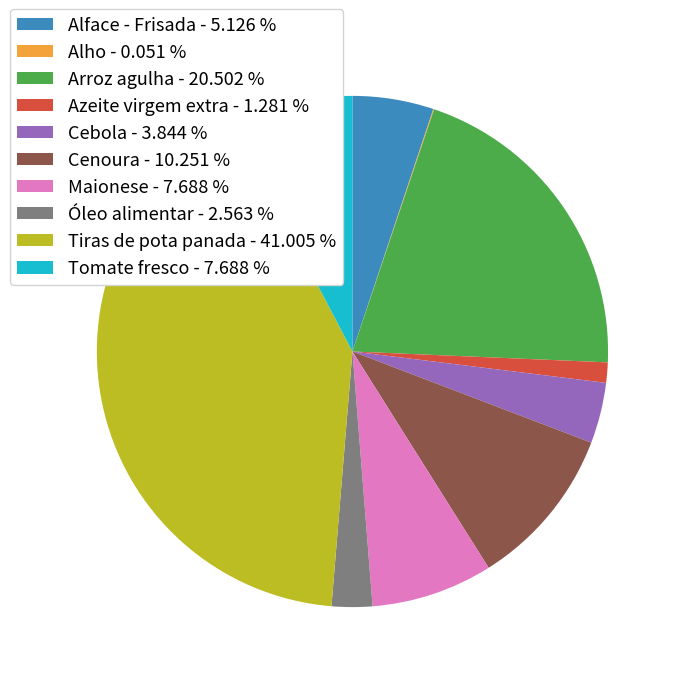

Which has a higher value, Cenoura - 10.251 % or Óleo alimentar - 2.563 %?

Cenoura - 10.251 %